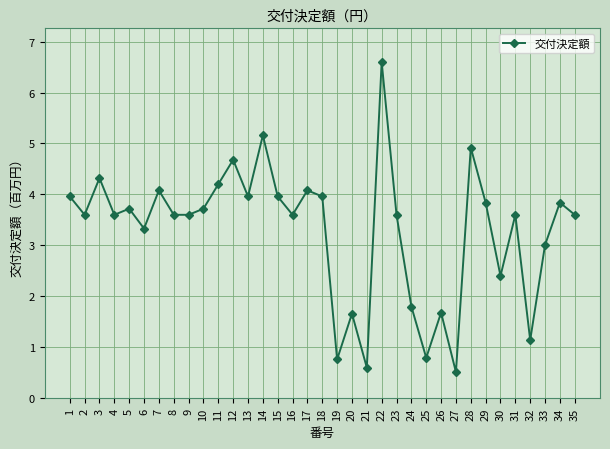

Between 7 and 3, which is larger?

3